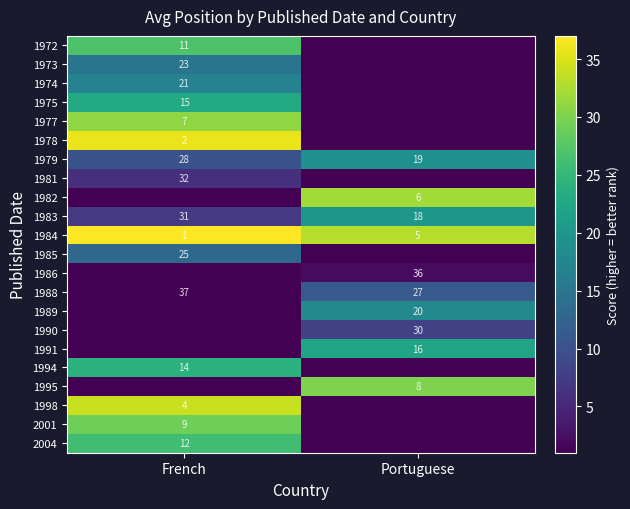

Rank the categories by 1988 value from lowest to highest.

Portuguese, French